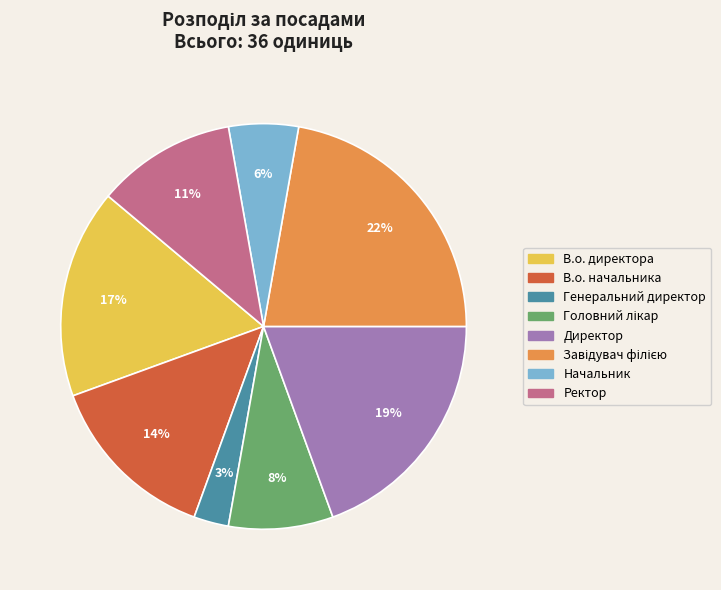

Is the sum of Директор and Ректор greater than half?

No